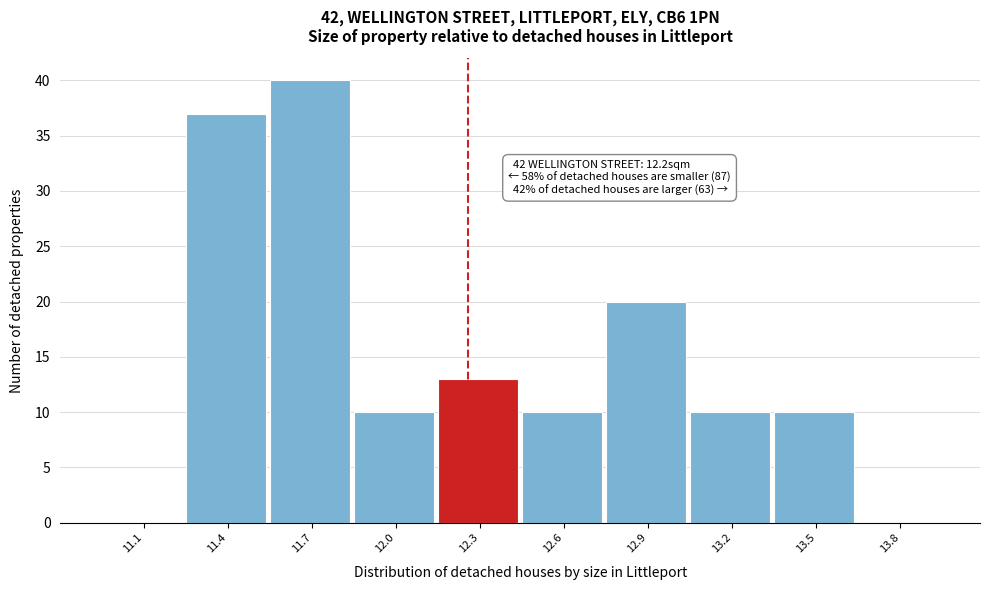

Reading left to right, extract all data points from this chart.

11.1=0	11.4=37	11.7=40	12.0=10	12.3=13	12.6=10	12.9=20	13.2=10	13.5=10	13.8=0